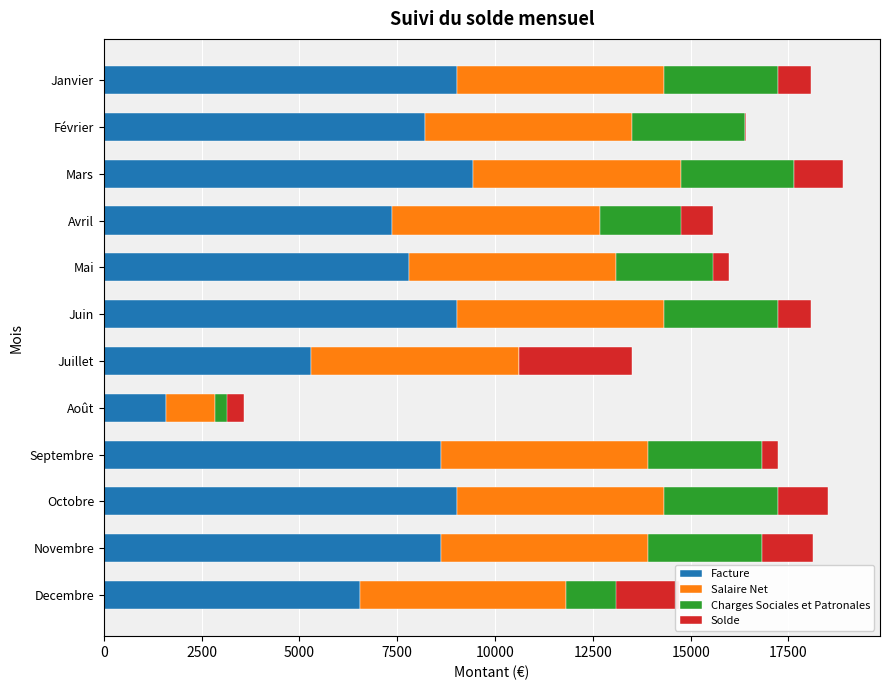

Is the value of Solde at Février greater than the value of Facture at Mars?

No